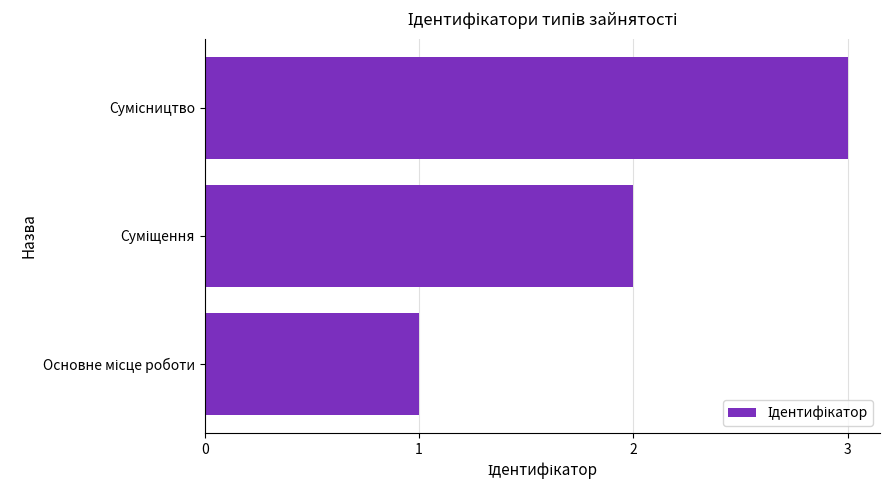

Does the chart contain stacked bars?

No